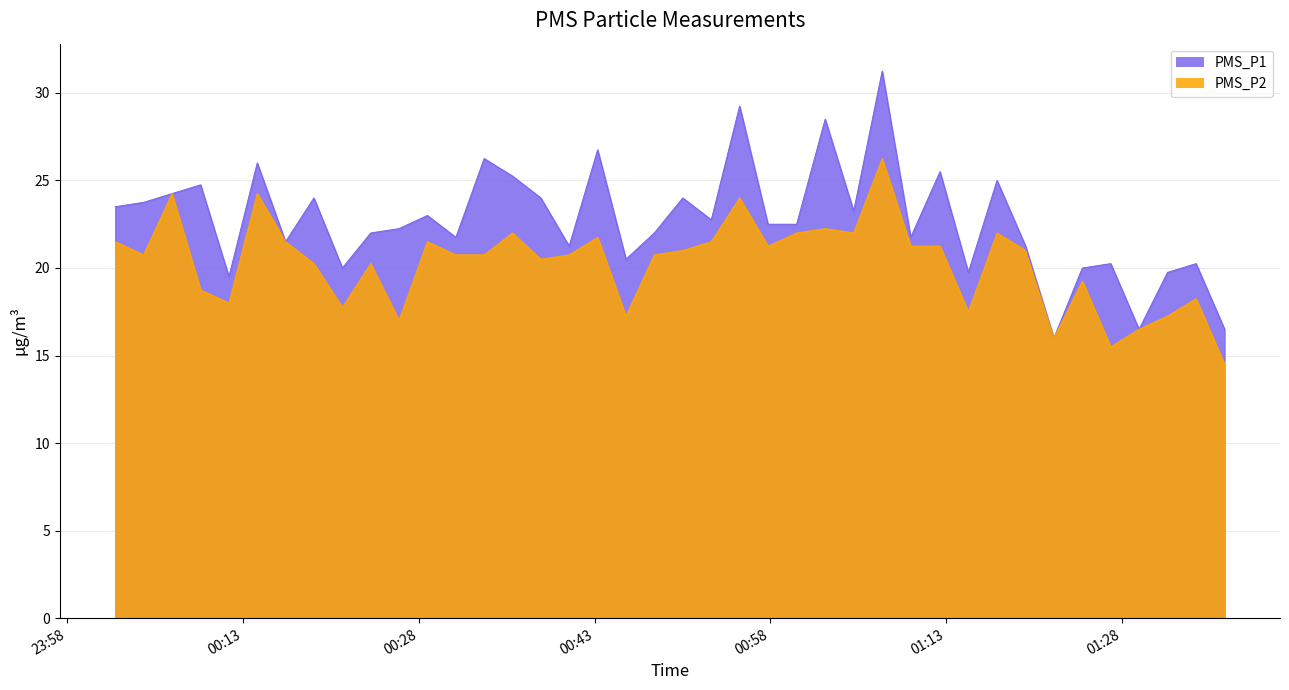

Is the value of PMS_P1 at 2021/09/02 00:33:35 greater than the value of PMS_P2 at 2021/09/02 01:14:54?

Yes